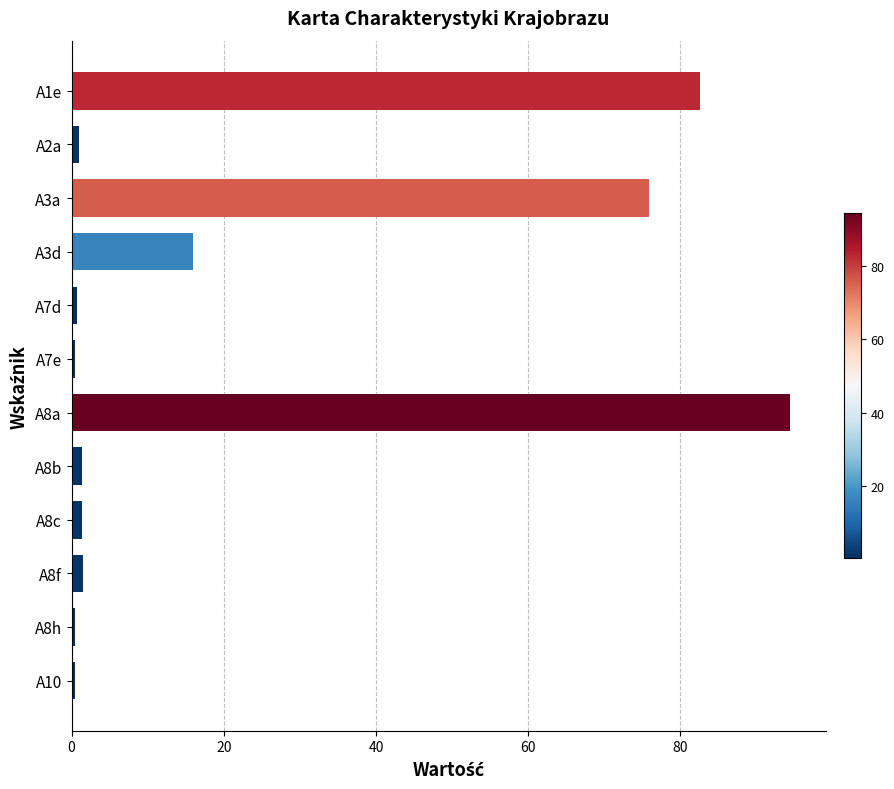

What is the greatest value displayed?

94.4